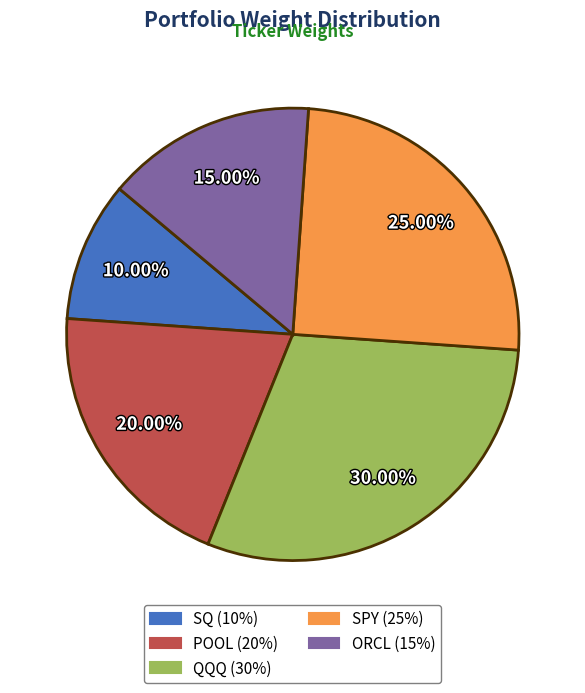

What percentage do POOL and SPY together represent?

45.0%